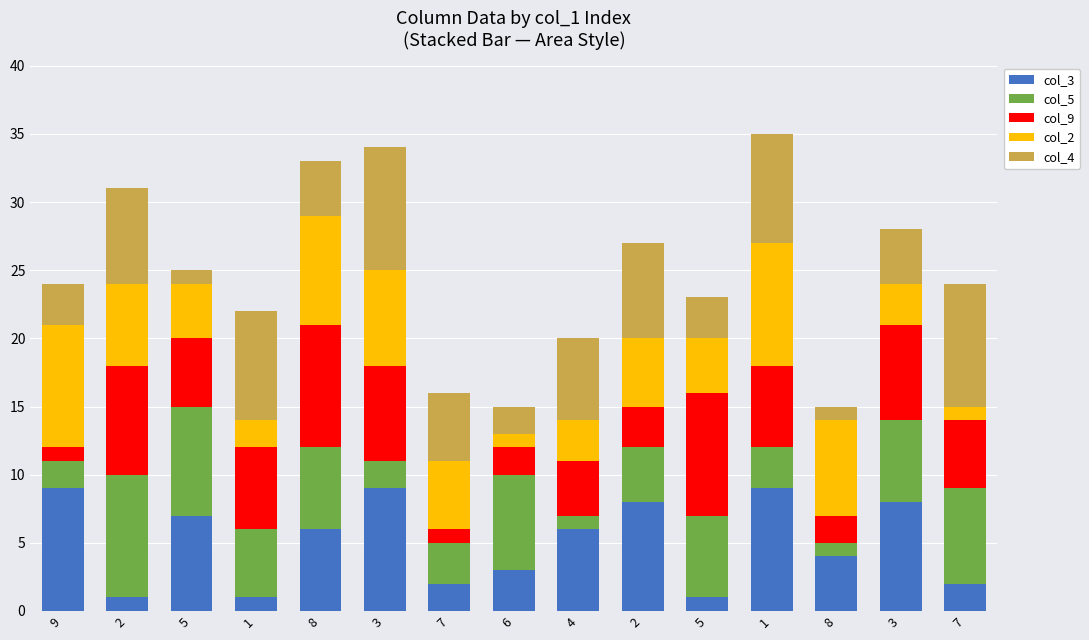

How many values in the col_3 series are below 6?

7